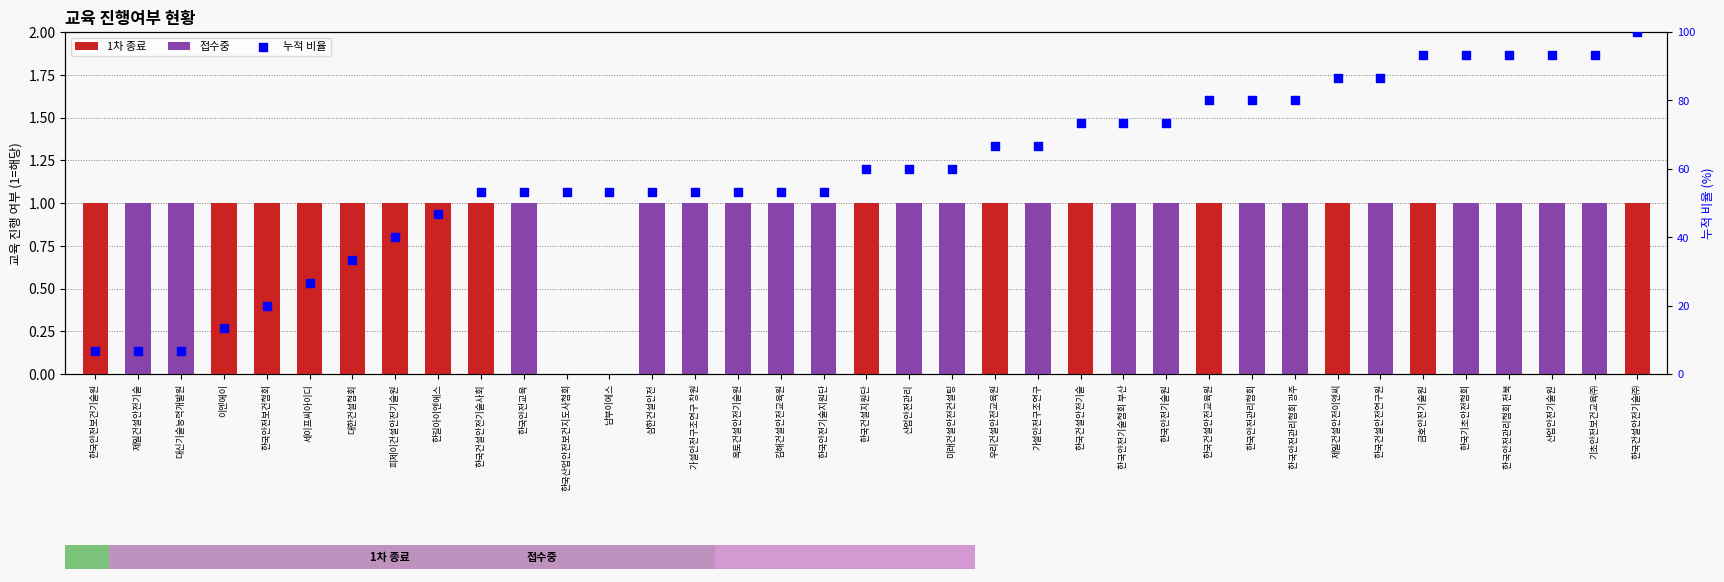

What are all the series names shown in the legend?

1차 종료, 접수중, 누적 비율